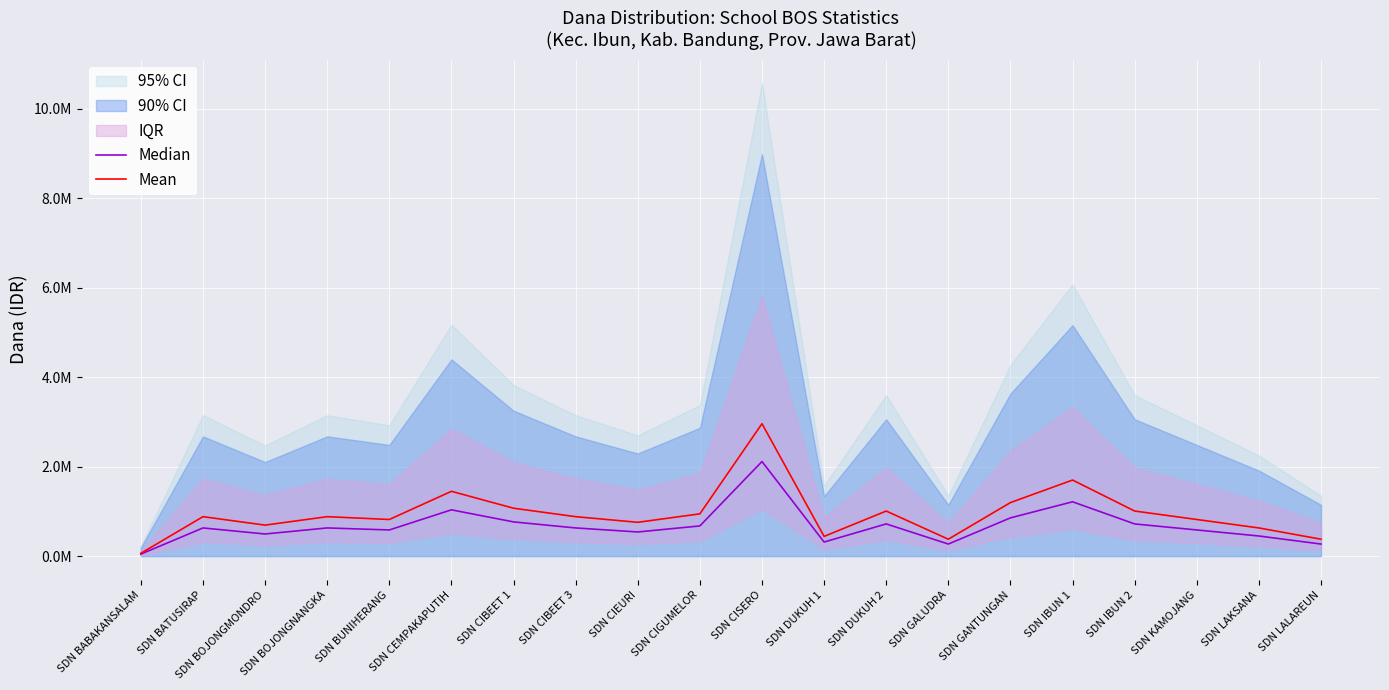

What is the value of the Mean point at the 15th from the left?

1197000.0